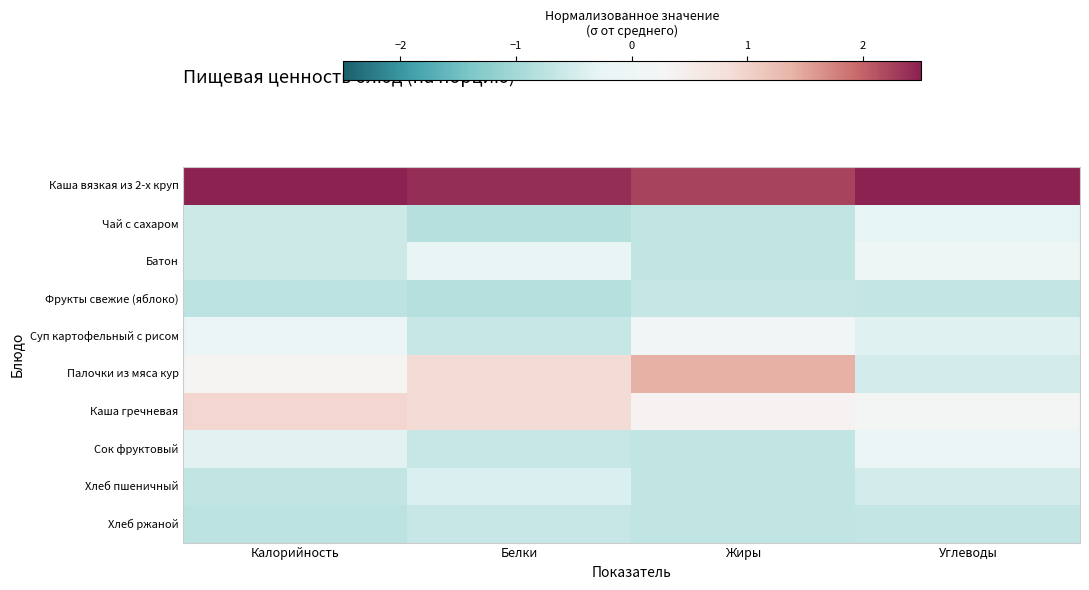

At which category is the sum across all series the highest?

Жиры